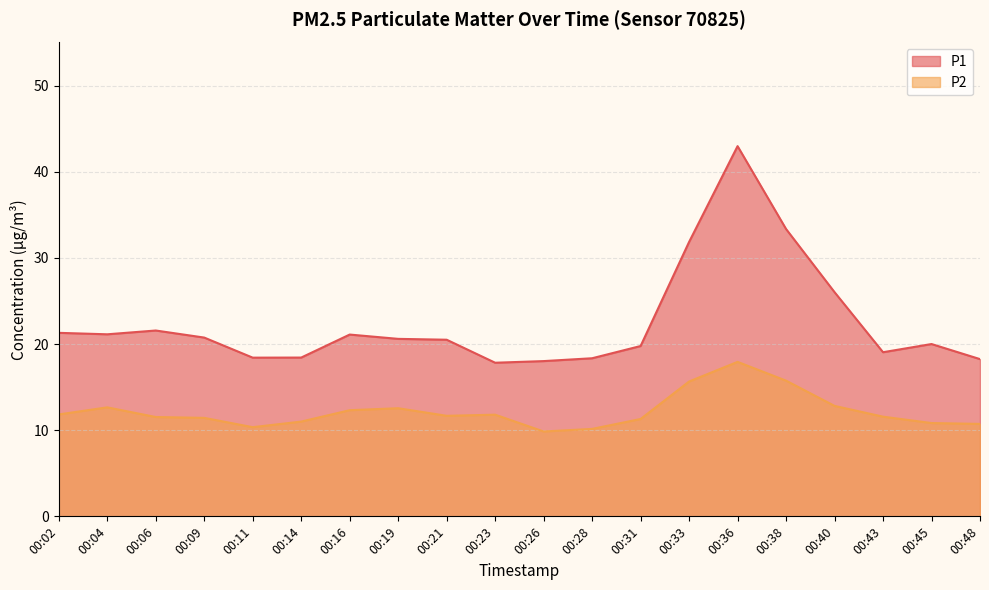

What is the total value across all series at 00:43?

30.6